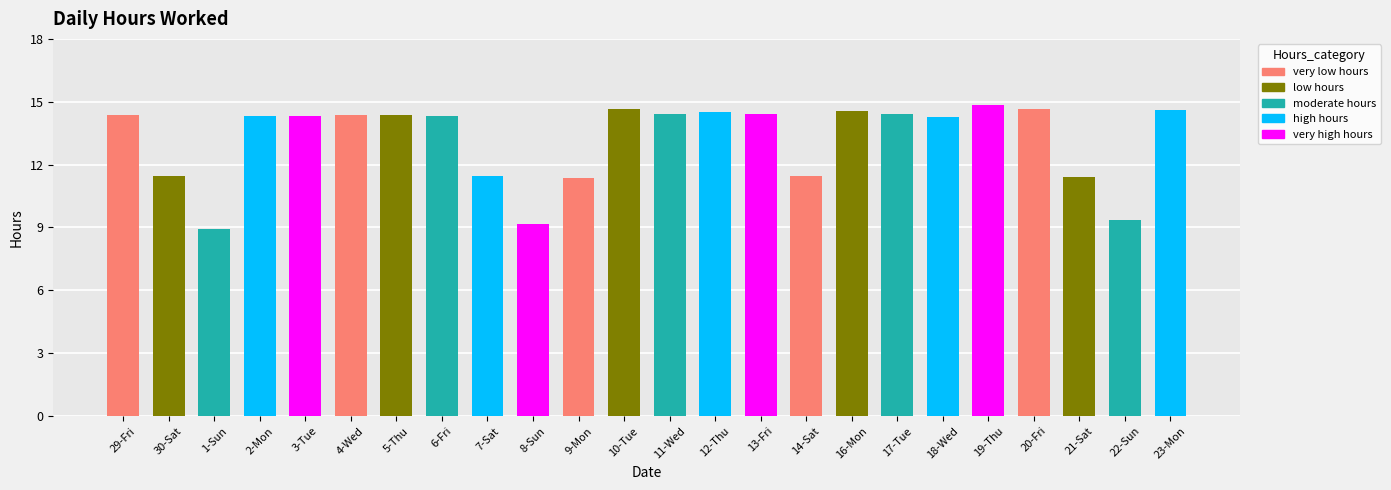

Which has a higher value, 19-Thu or 5-Thu?

19-Thu